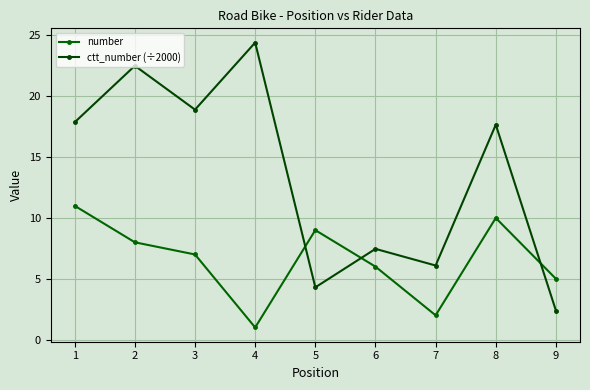

Between which two adjacent categories do ctt_number (÷2000) and number first intersect?

4 and 5